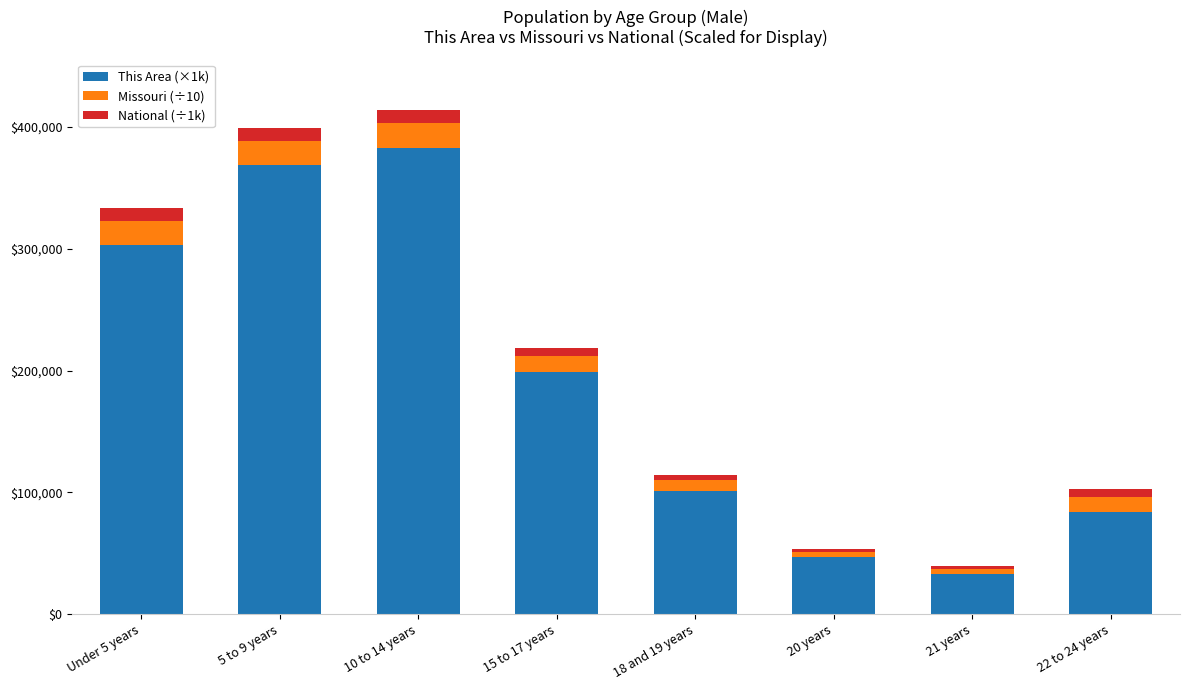

Reading left to right, what are the values for This Area (×1k)?

303000.0	369000.0	383000.0	199000.0	101000.0	47000.0	33000.0	84000.0